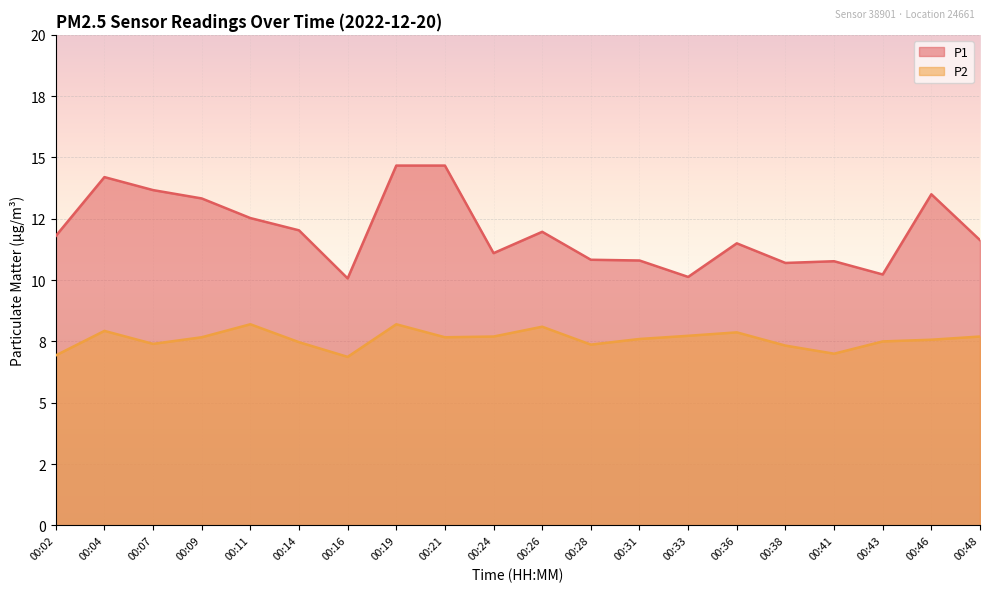

The value of P1 at 00:38 is 16.8. True or false?

False